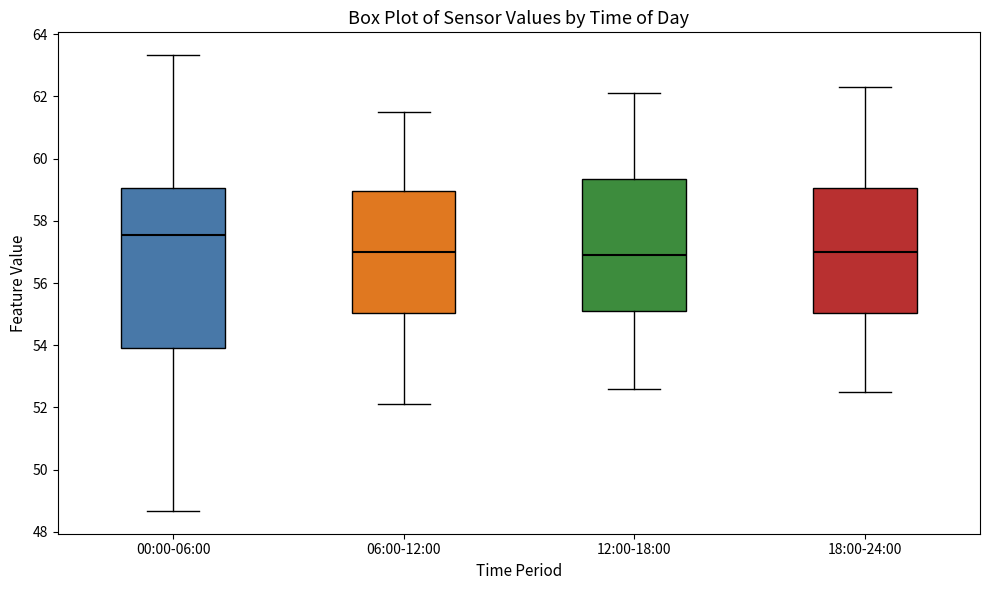

Reading left to right, transcribe this box plot: for each box, give where its median line is, the range the box spans, and where its two whiskers end, as read against the y-axis. The values are not printed on the chart, so give them approximately, as read against the axis.

00:00-06:00: median 57.6, box 54.0 to 59.0, whiskers 48.6 to 63.4
06:00-12:00: median 57.0, box 55.0 to 59.0, whiskers 52.2 to 61.6
12:00-18:00: median 57.0, box 55.2 to 59.4, whiskers 52.6 to 62.2
18:00-24:00: median 57.0, box 55.0 to 59.0, whiskers 52.6 to 62.4